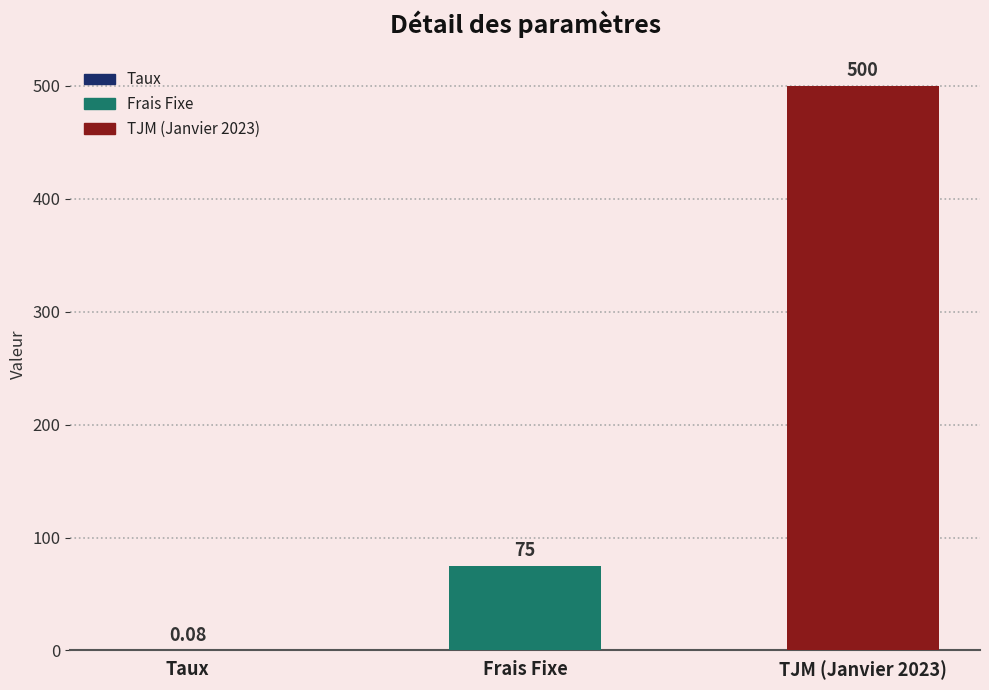

Where is the data nearest to the value 250?

Frais Fixe